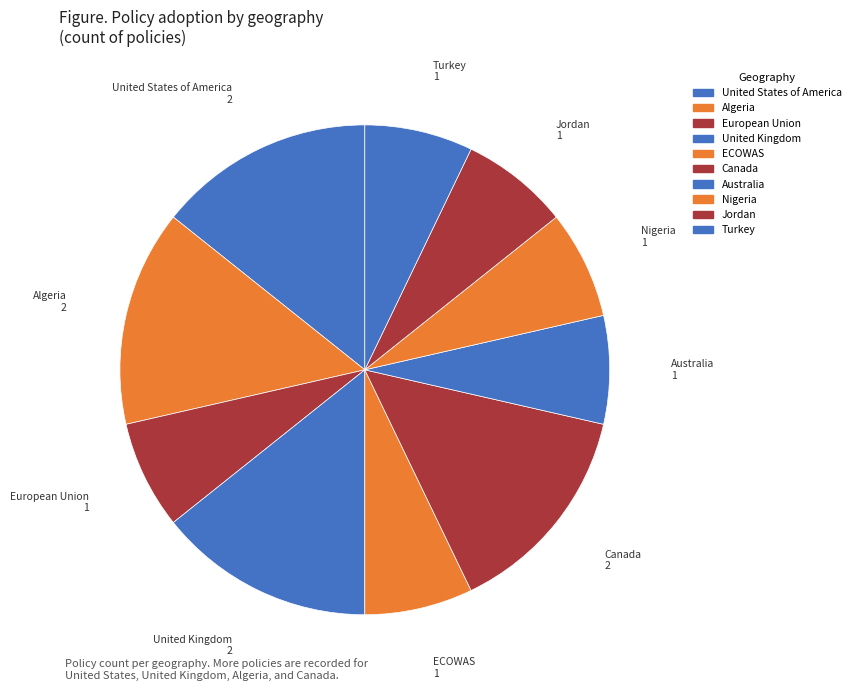

Does United States of America represent more than half of the total?

No